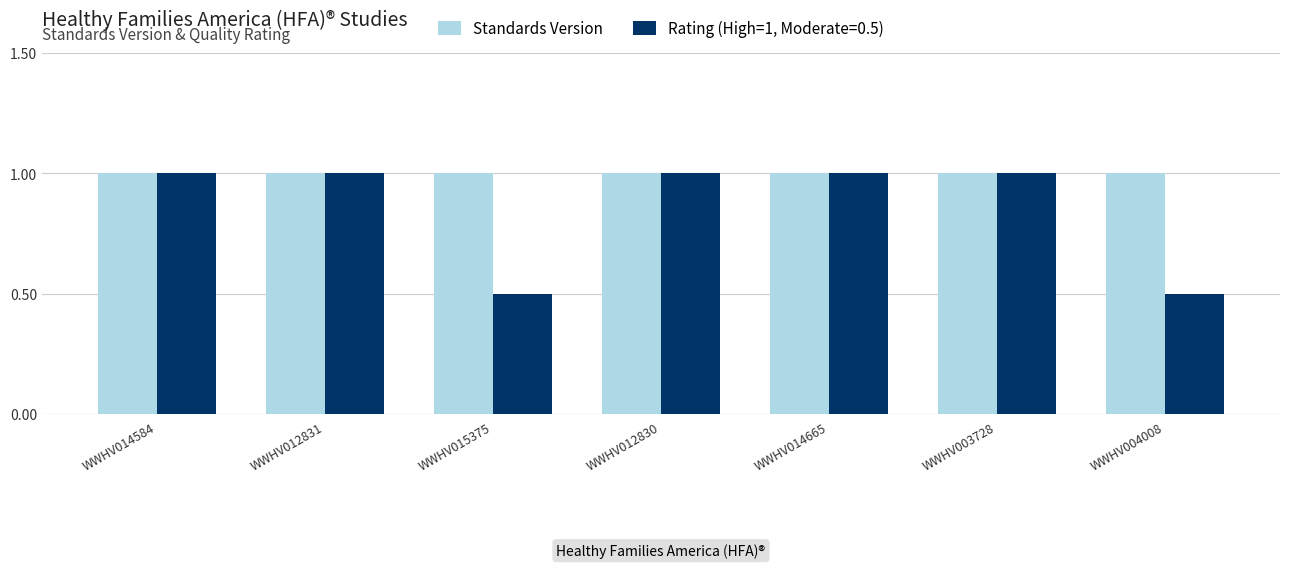

What is the label of the 3rd bar from the right?

WWHV014665